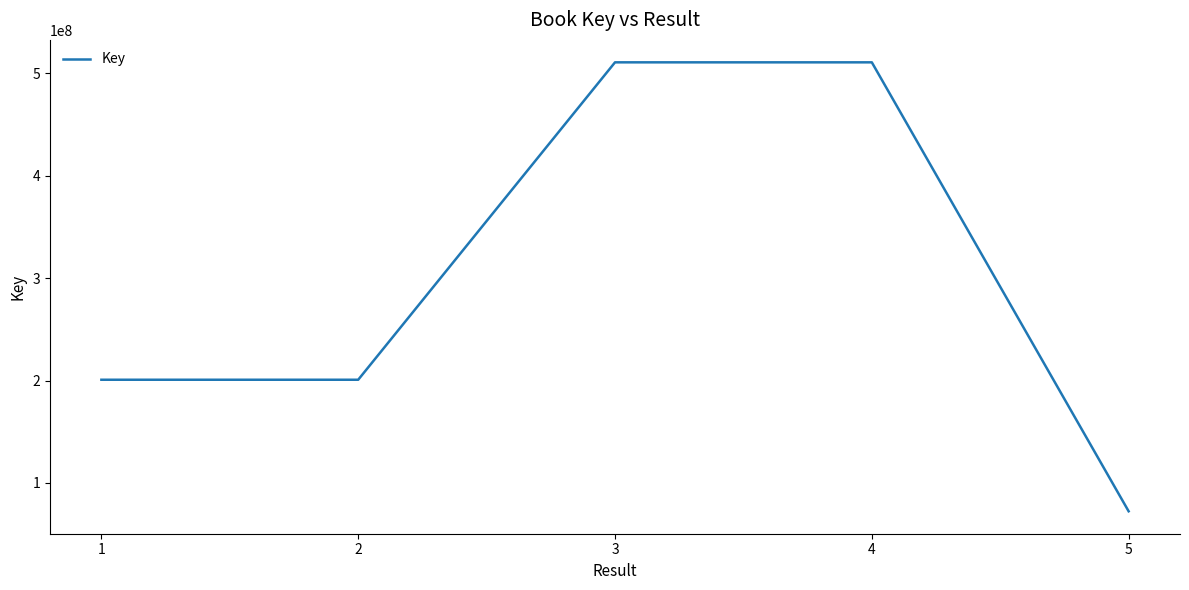

What is the sum of the values at 4 and 1?

711427338